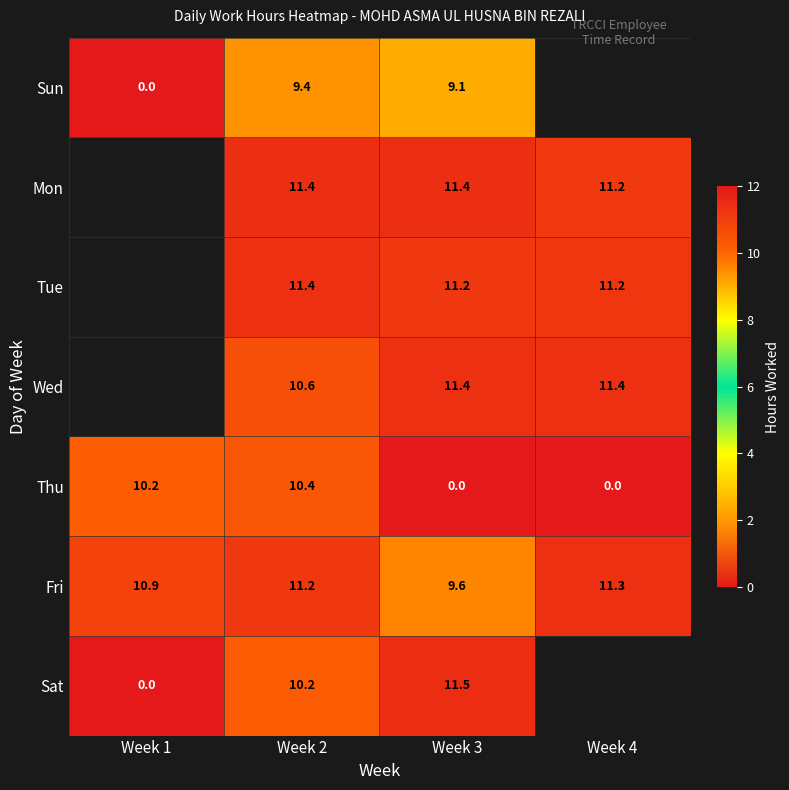

How many data points does each series have?

4